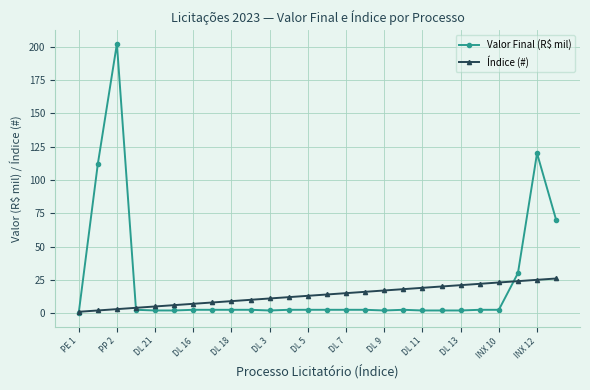

What is the average value of the Valor Final (R$ mil) series?

22.3